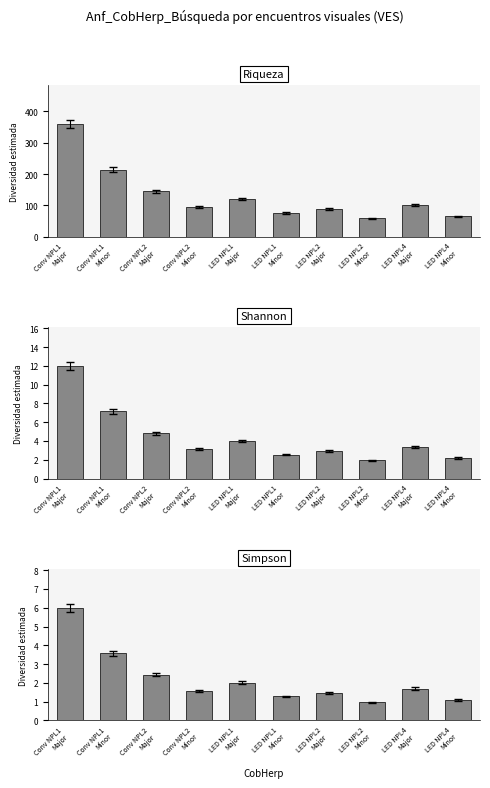

Count the number of data series in this chart.

3